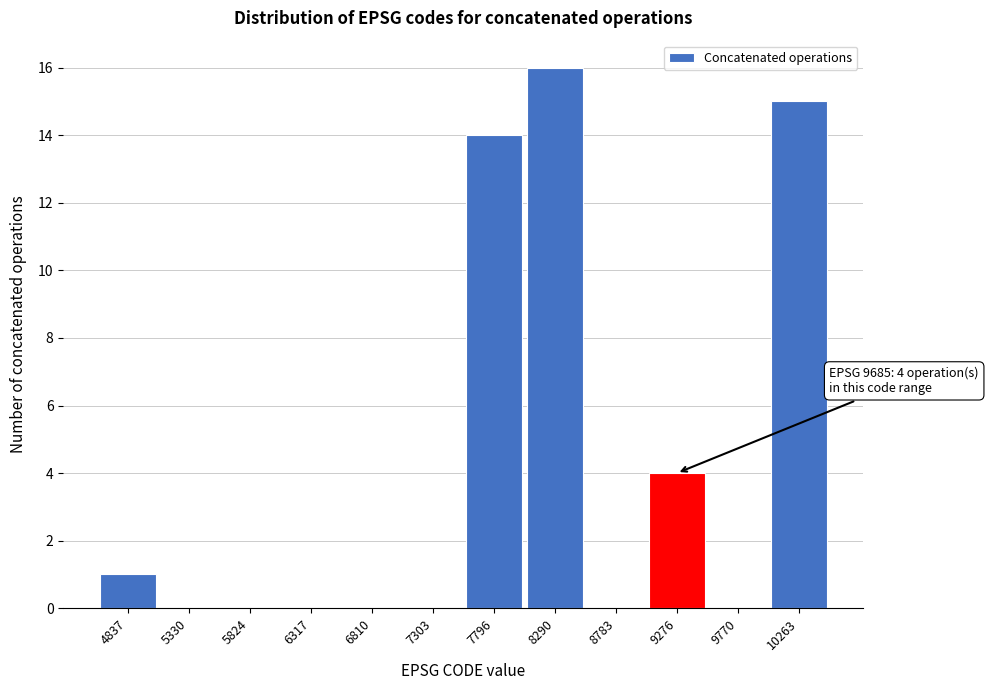

Reading right to left, list all the values displayed in this chart.

10263=15	9770=0	9276=4	8783=0	8290=16	7796=14	7303=0	6810=0	6317=0	5824=0	5330=0	4837=1